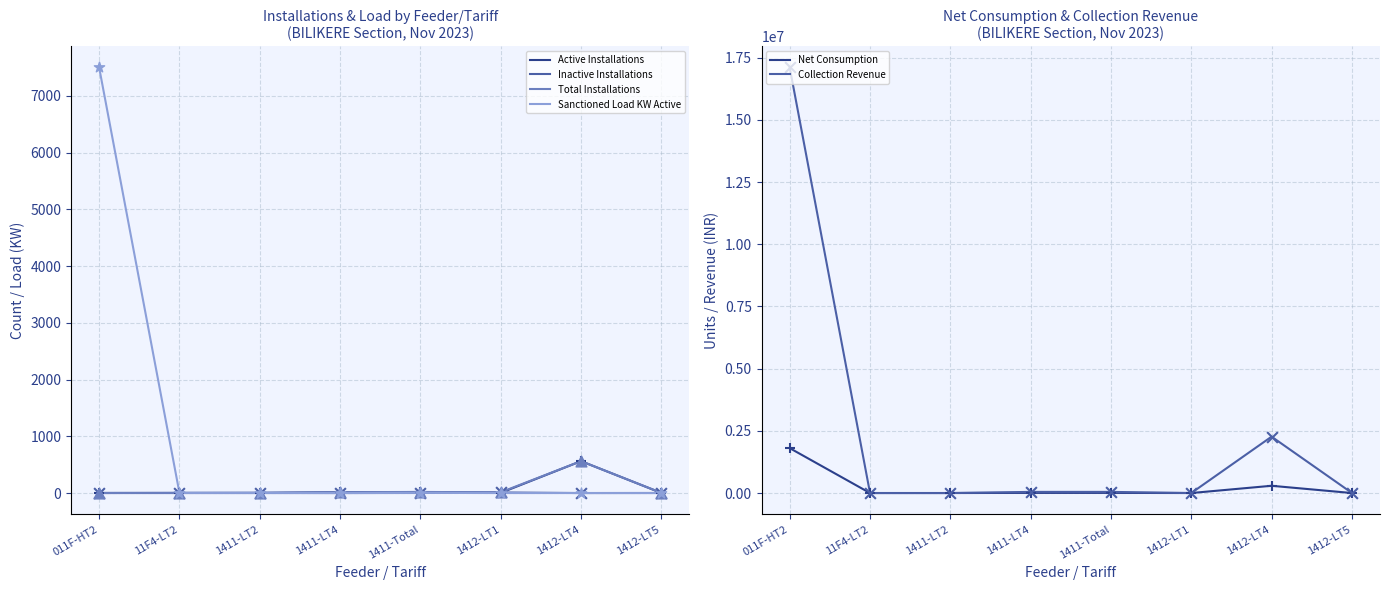

Which series contains the lowest Y value?

Inactive Installations